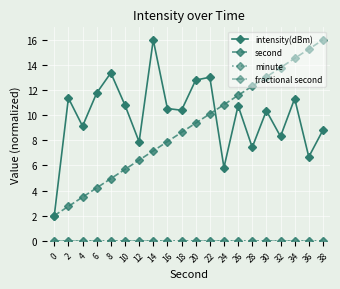

What is the difference between the intensity(dBm) values at 12 and 18?

2.5